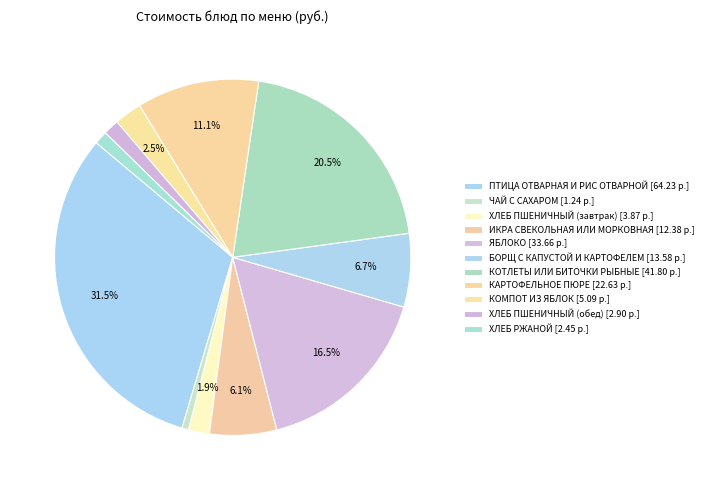

Does БОРЩ С КАПУСТОЙ И КАРТОФЕЛЕМ represent more than half of the total?

No